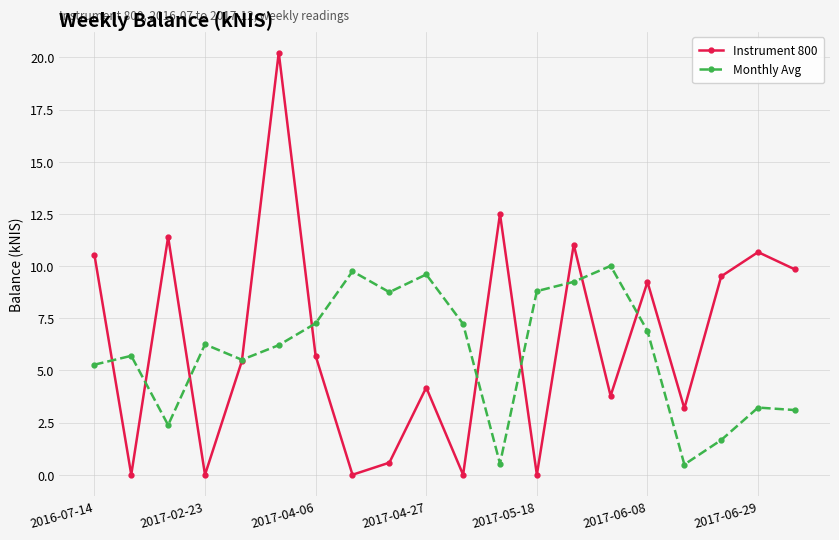

What is the value of the Monthly Avg point at the 18th from the left?

1.7